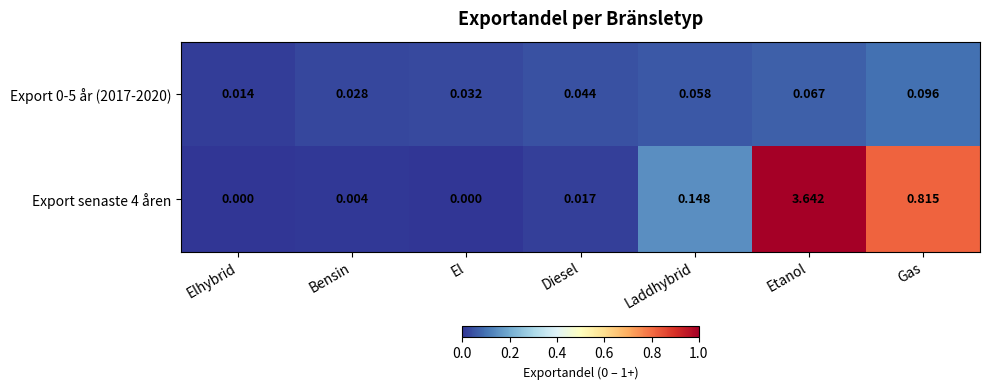

List the labels in order of Export 0-5 år (2017-2020) value, largest first.

Gas, Etanol, Laddhybrid, Diesel, El, Bensin, Elhybrid